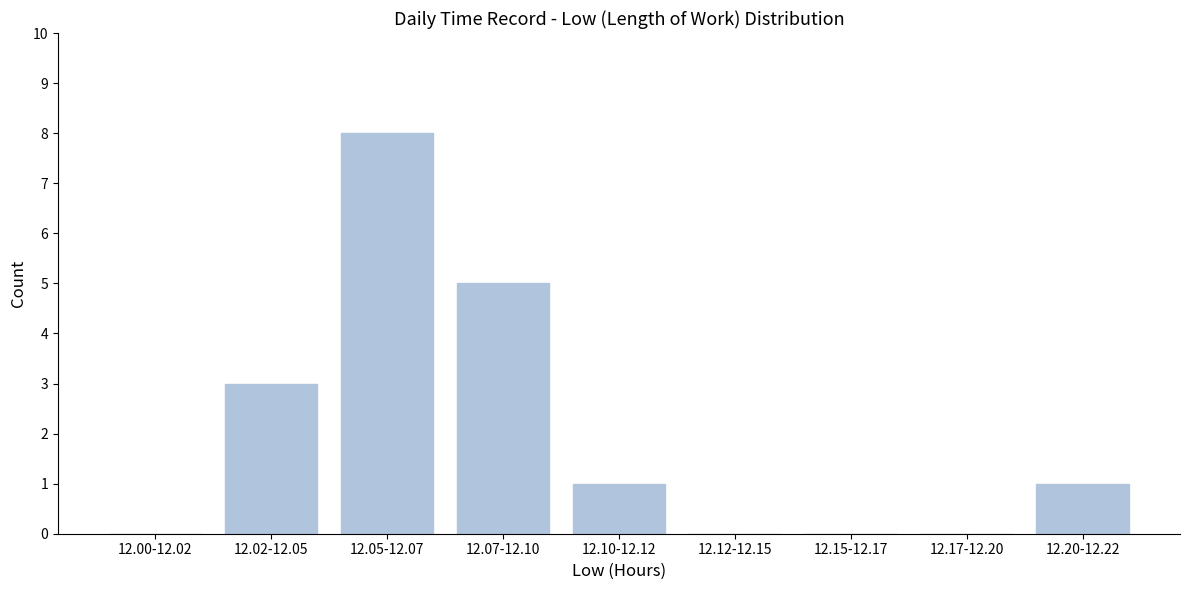

Reading left to right, transcribe all the data shown in this chart.

12.00-12.02=0	12.02-12.05=3	12.05-12.07=8	12.07-12.10=5	12.10-12.12=1	12.12-12.15=0	12.15-12.17=0	12.17-12.20=0	12.20-12.22=1